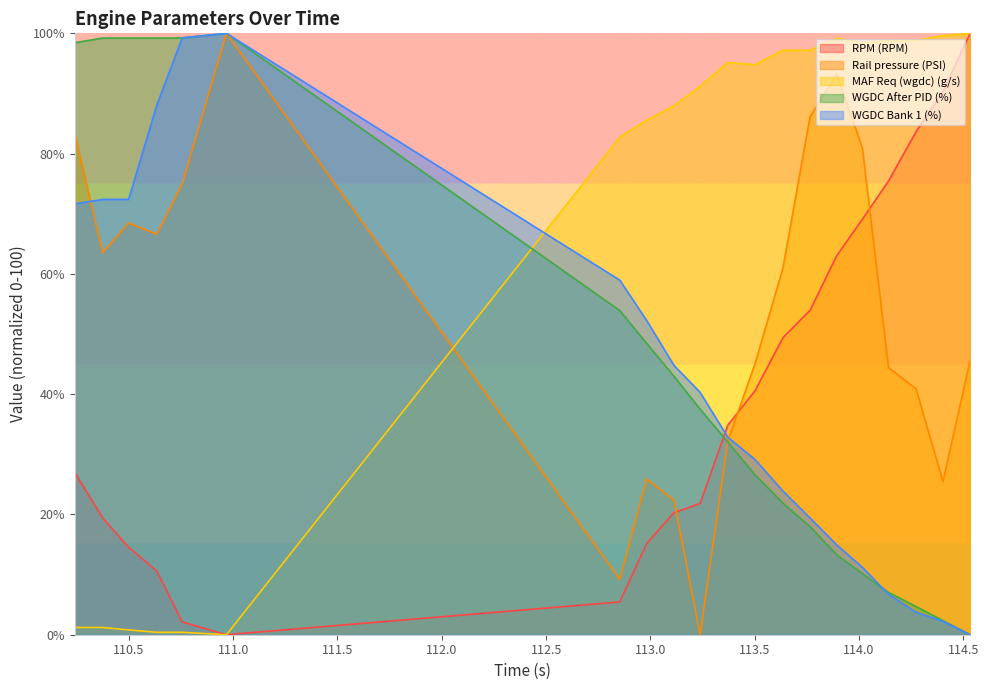

How many lines are shown in the chart?

5